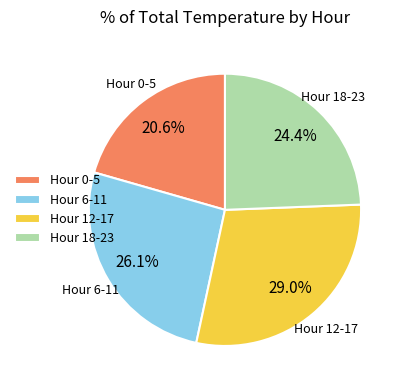

Is there a majority slice in this chart?

No